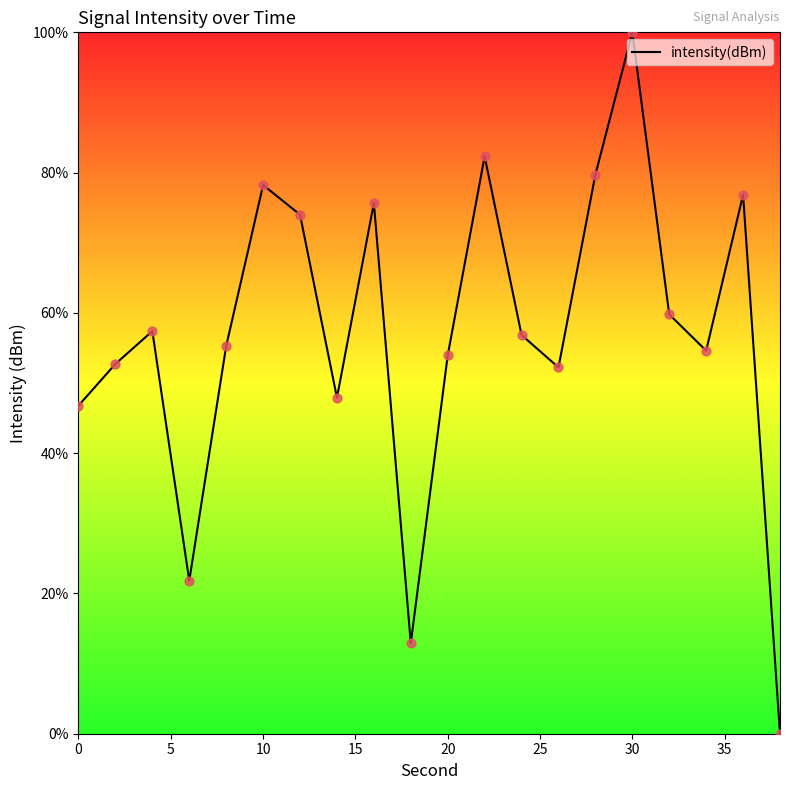

What is the greatest value displayed?

100.0